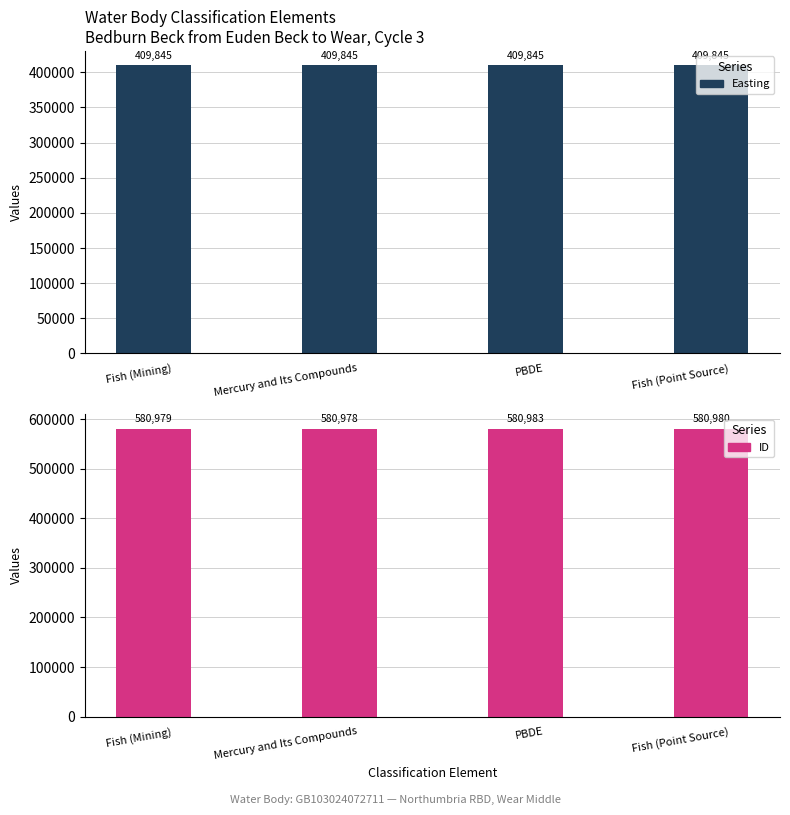

At which label does ID reach its peak?

PBDE